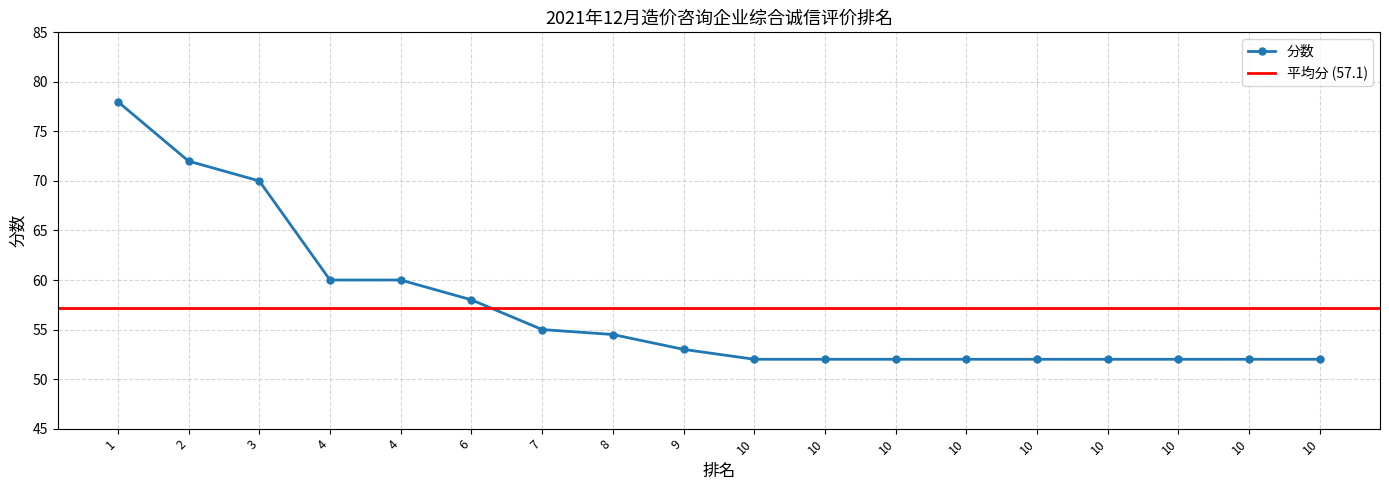

What value does the data have at 3?

70.0